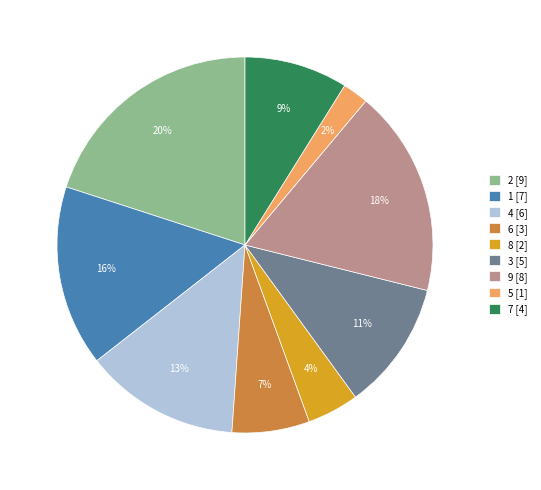

Combined, do 7 and 4 account for over 50%?

No